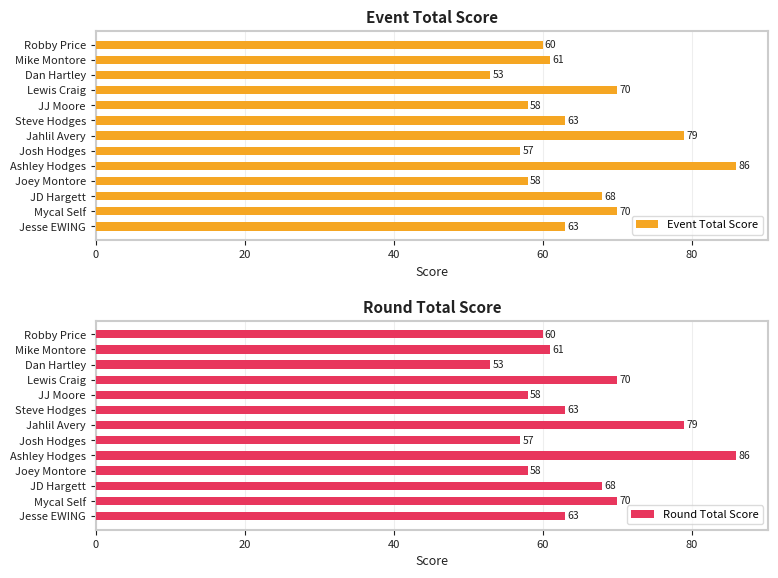

At which label does Event Total Score reach its minimum?

Dan Hartley